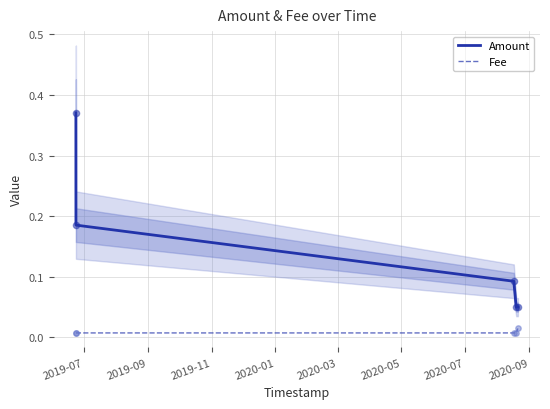

True or false: Amount and Fee cross at least once.

False